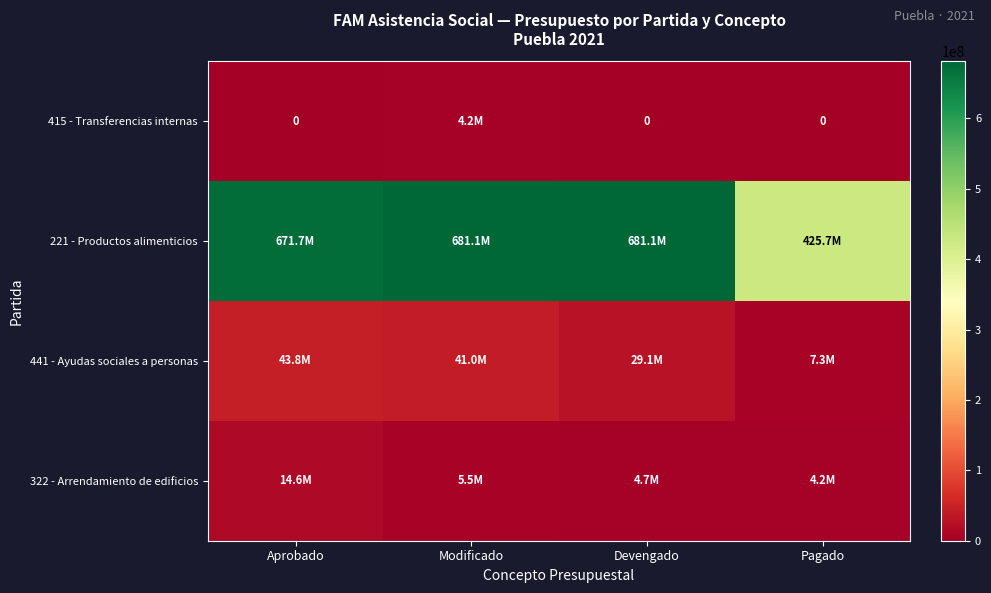

True or false: 415 - Transferencias internas has a value of -1899752.4 at Pagado.

False